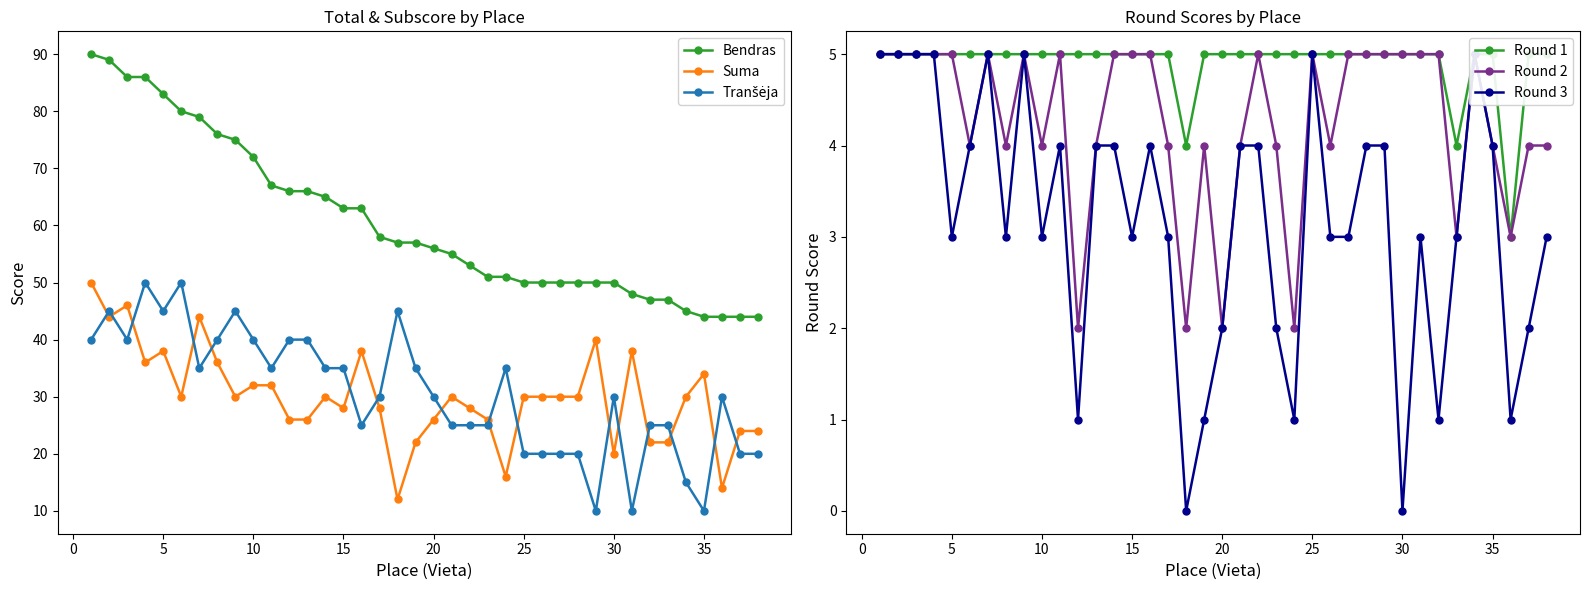

What are all the series names shown in the legend?

Bendras, Suma, Tranšėja, Round 1, Round 2, Round 3